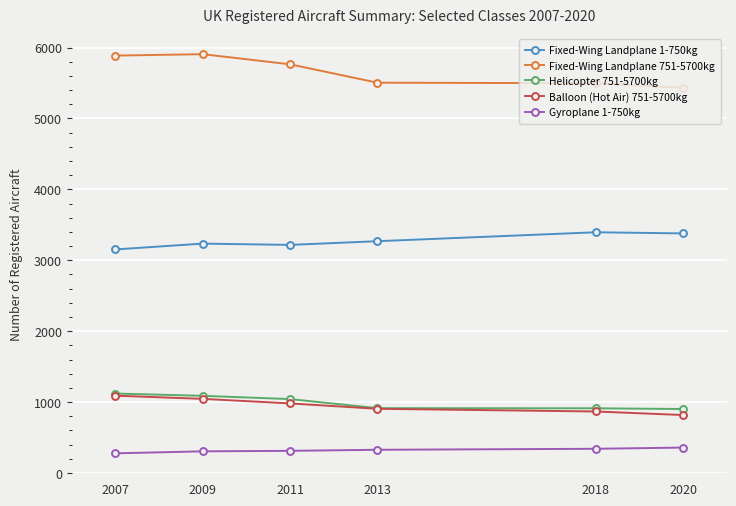

How many series are shown in this chart?

5